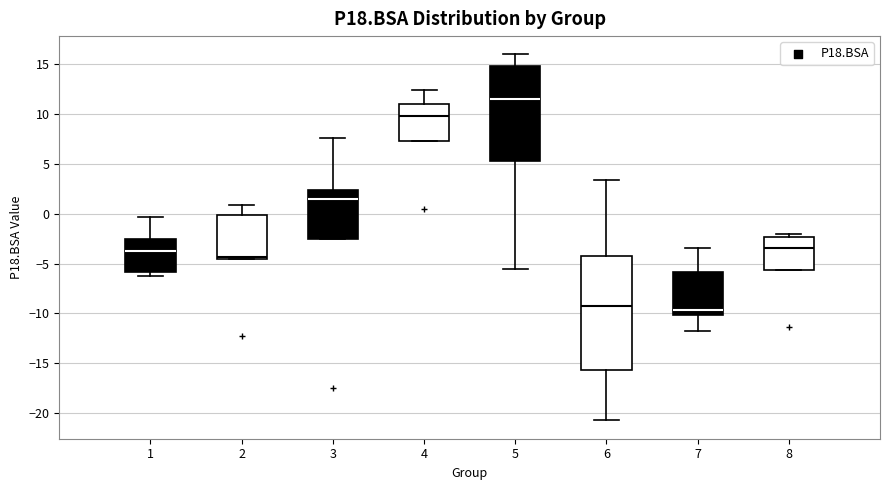

Where is the upper edge of the box at x = 1 on the y-axis? The values are not printed on the chart, so give them approximately, as read against the axis.

-2.5